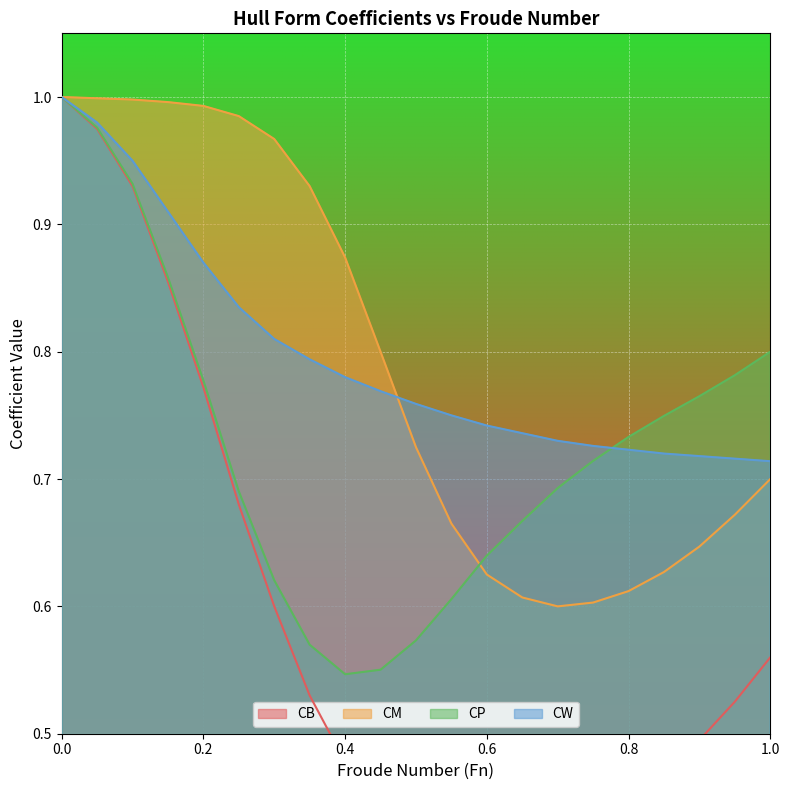

Which series changed the most between 0.35 and 0.5?

CM